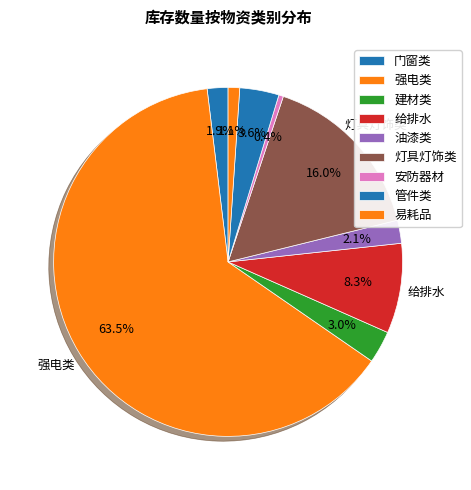

Which has a higher value, 强电类 or 给排水?

强电类